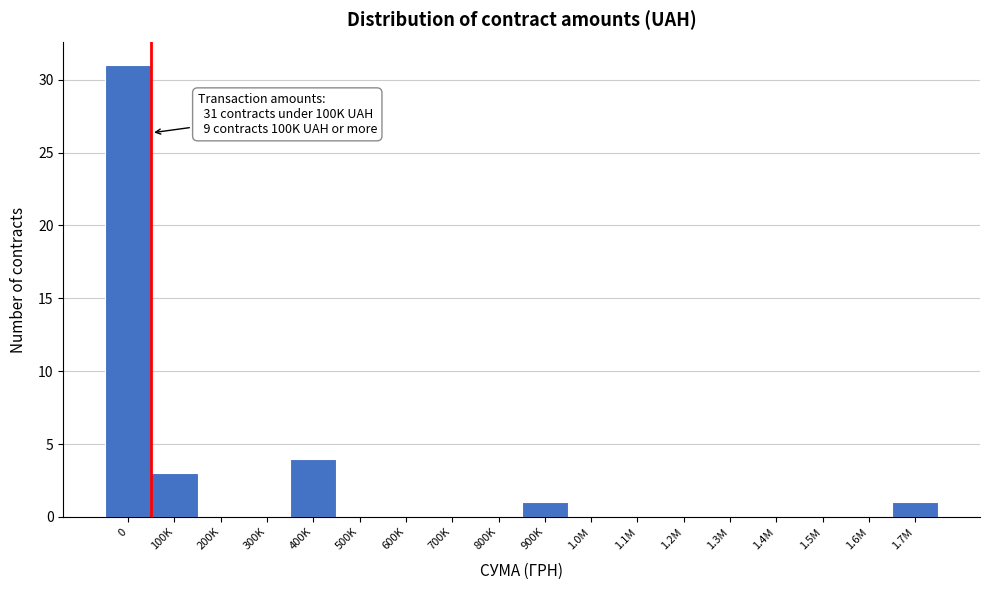

Reading left to right, transcribe all the data shown in this chart.

0=31	100K=3	200K=0	300K=0	400K=4	500K=0	600K=0	700K=0	800K=0	900K=1	1.0M=0	1.1M=0	1.2M=0	1.3M=0	1.4M=0	1.5M=0	1.6M=0	1.7M=1